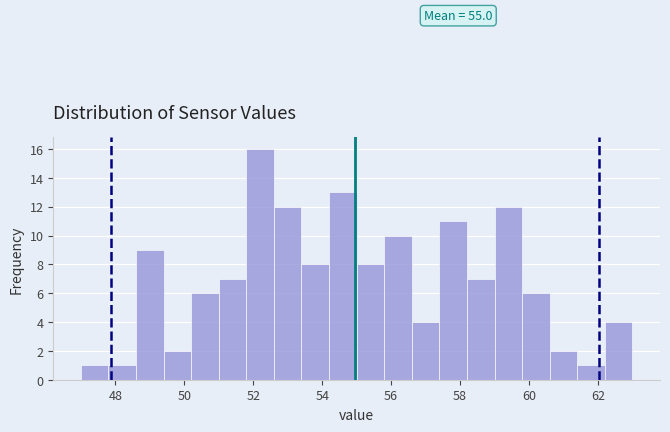

Over which range of the x-axis is the bar tallest?

51.8 to 52.6